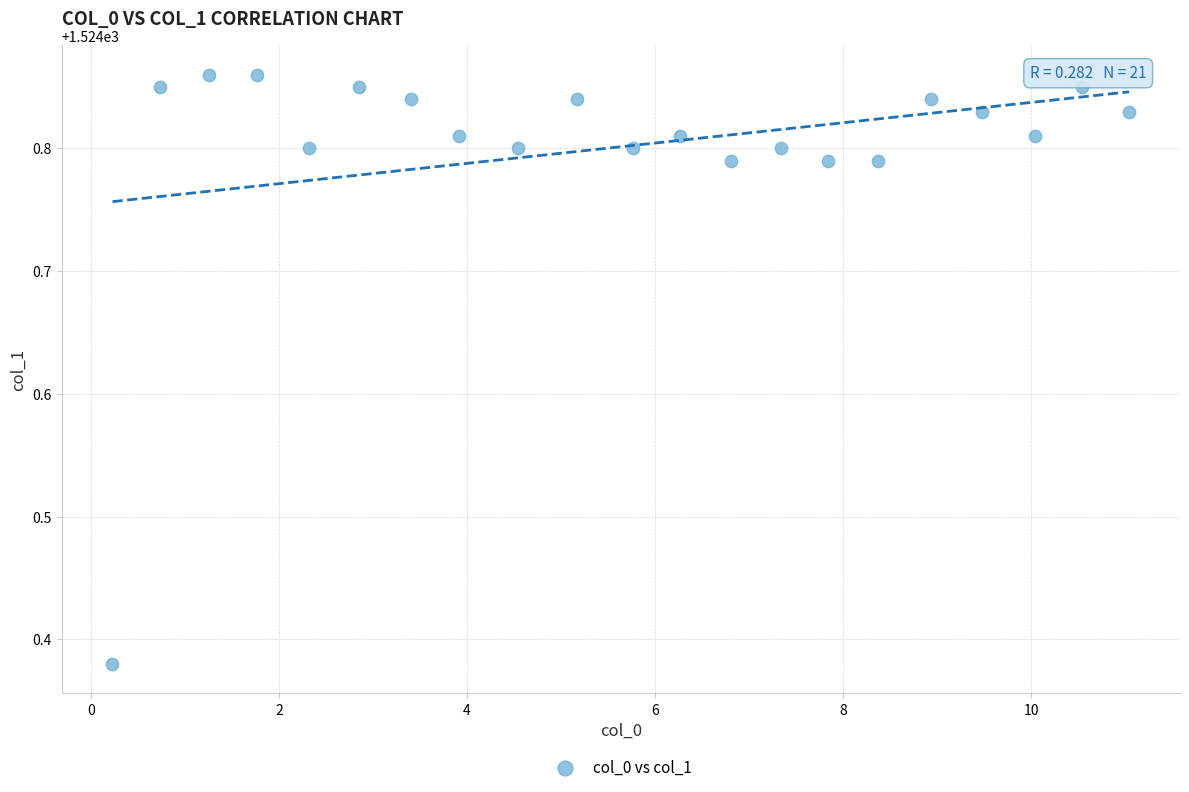

What is the range of Y values (max minus min)?

0.5